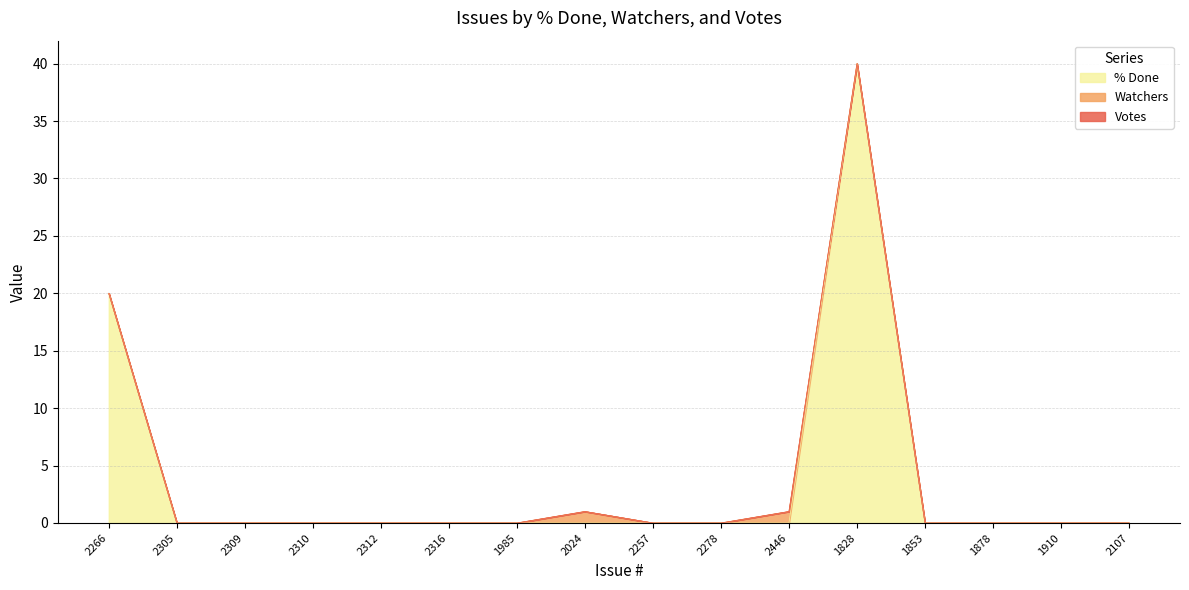

How many data points does each series have?

16